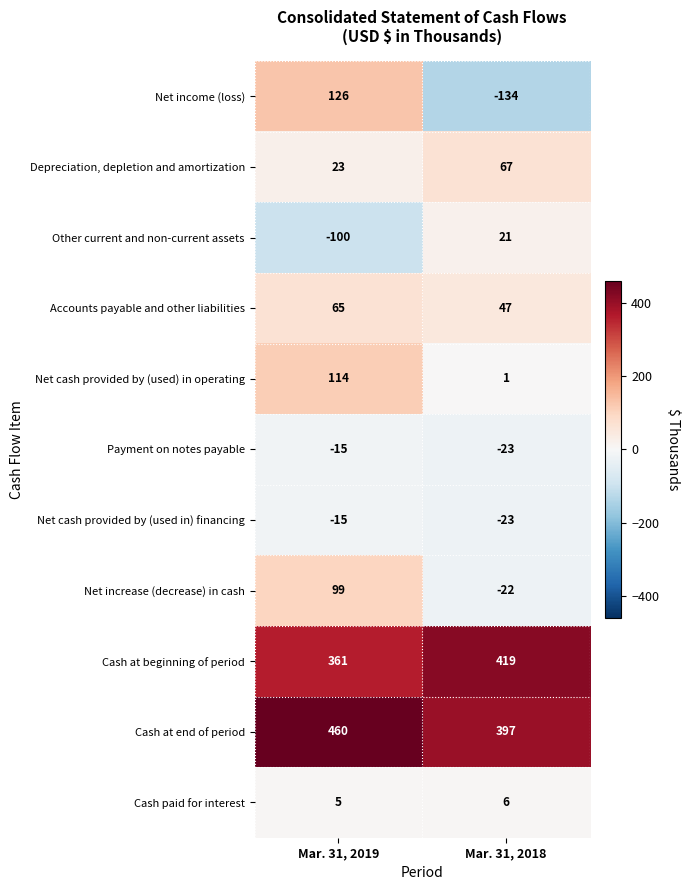

Which series has the largest range (max minus min)?

Net income (loss)